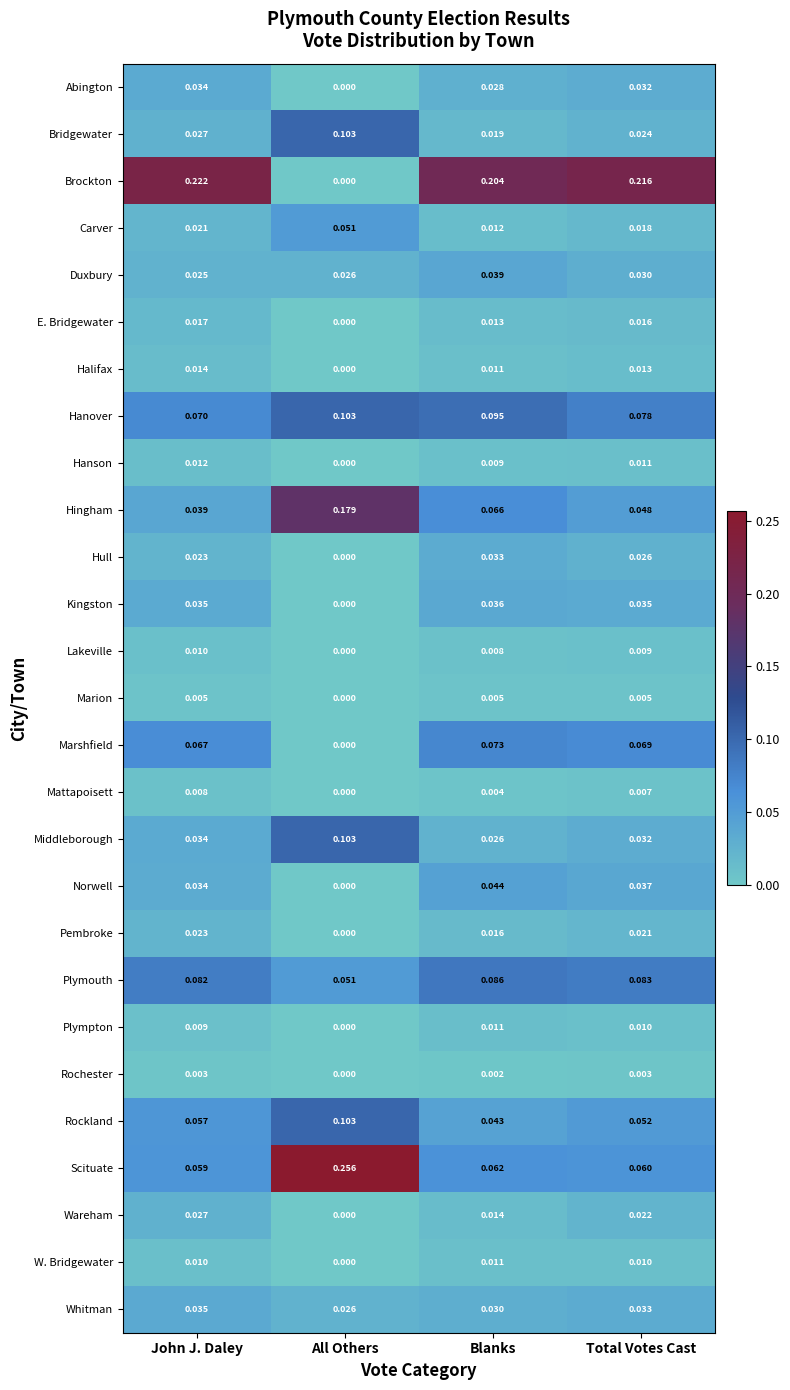

Which series has the largest range (max minus min)?

Brockton